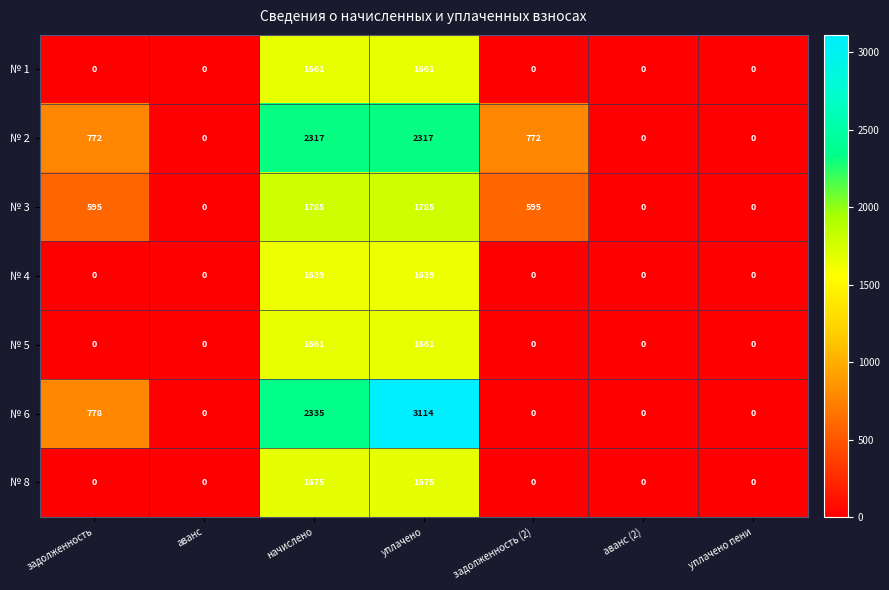

What is the maximum value for № 2?

2317